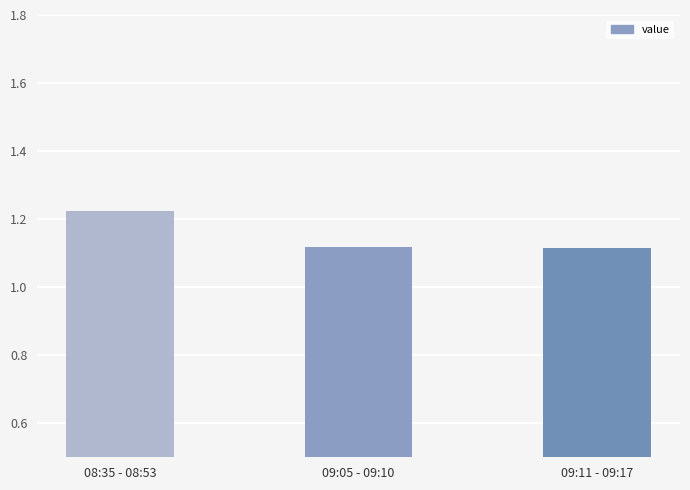

How many values are between 1 and 2?

3